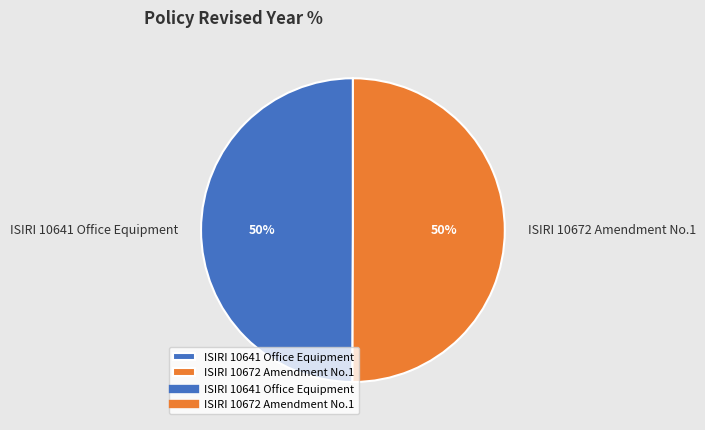

Combined, do ISIRI 10641 Office Equipment and ISIRI 10672 Amendment No.1 account for over 50%?

Yes